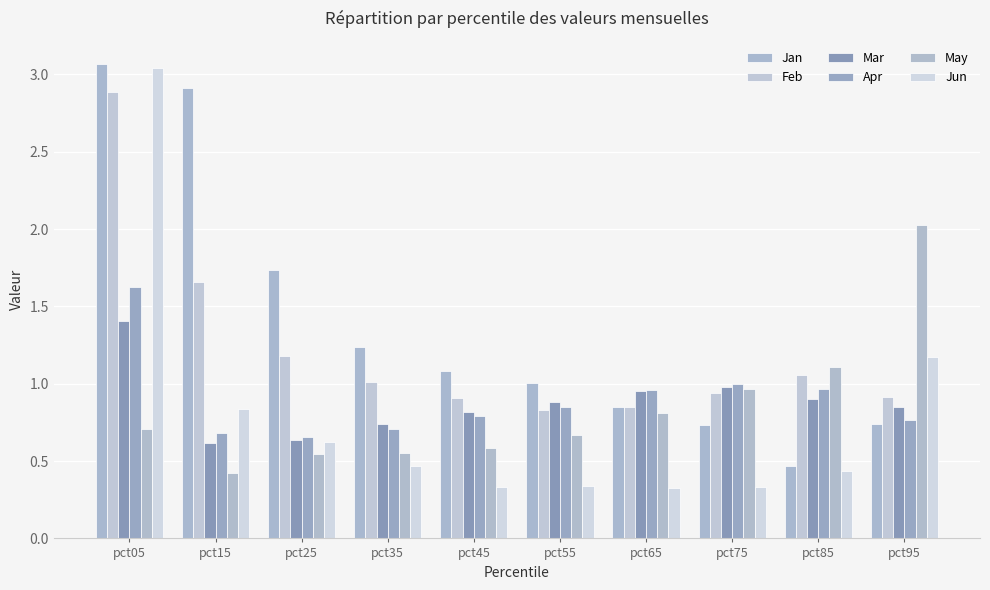

Read the Jun value at pct75.

0.3